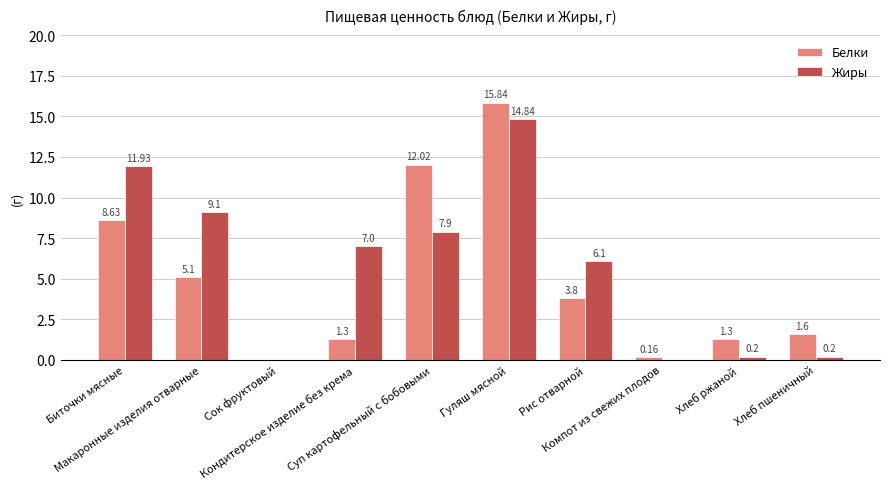

Which series has the largest total across all categories?

Жиры